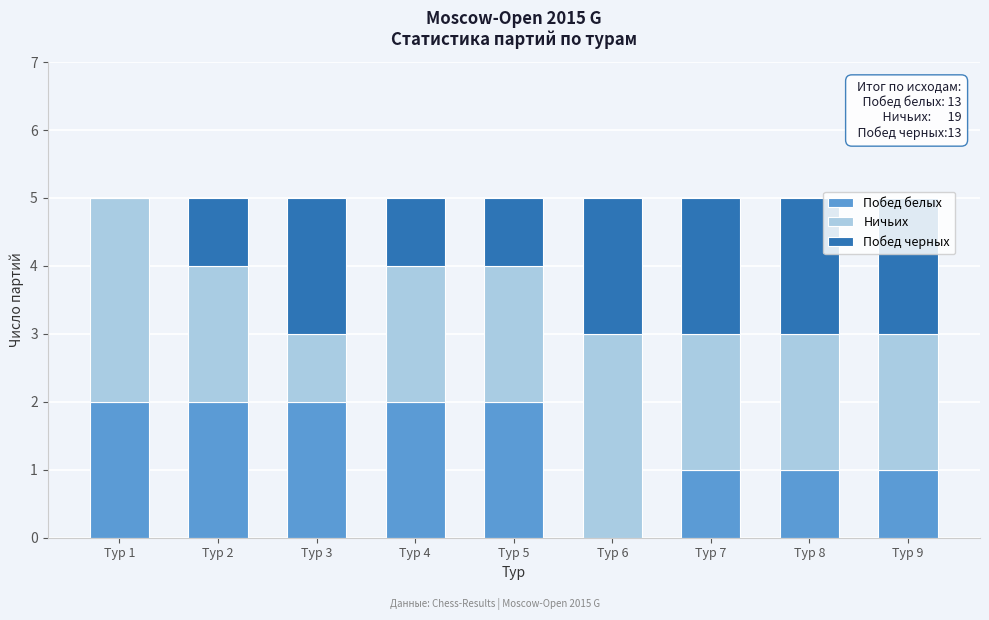

Is it true that Побед белых equals 1 at Тур 8?

True